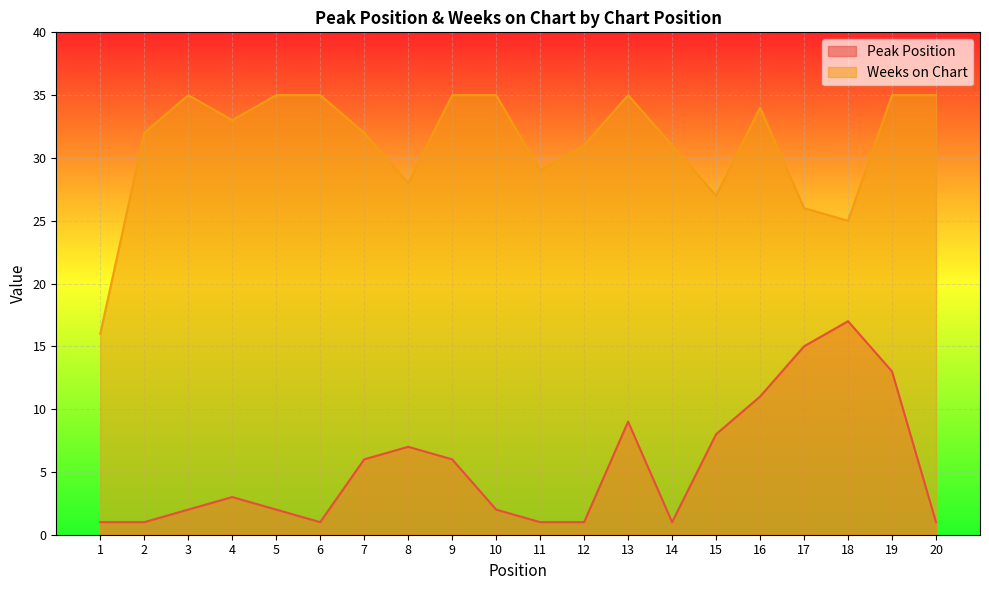

Rank the series by their maximum value, from highest to lowest.

Weeks on Chart, Peak Position